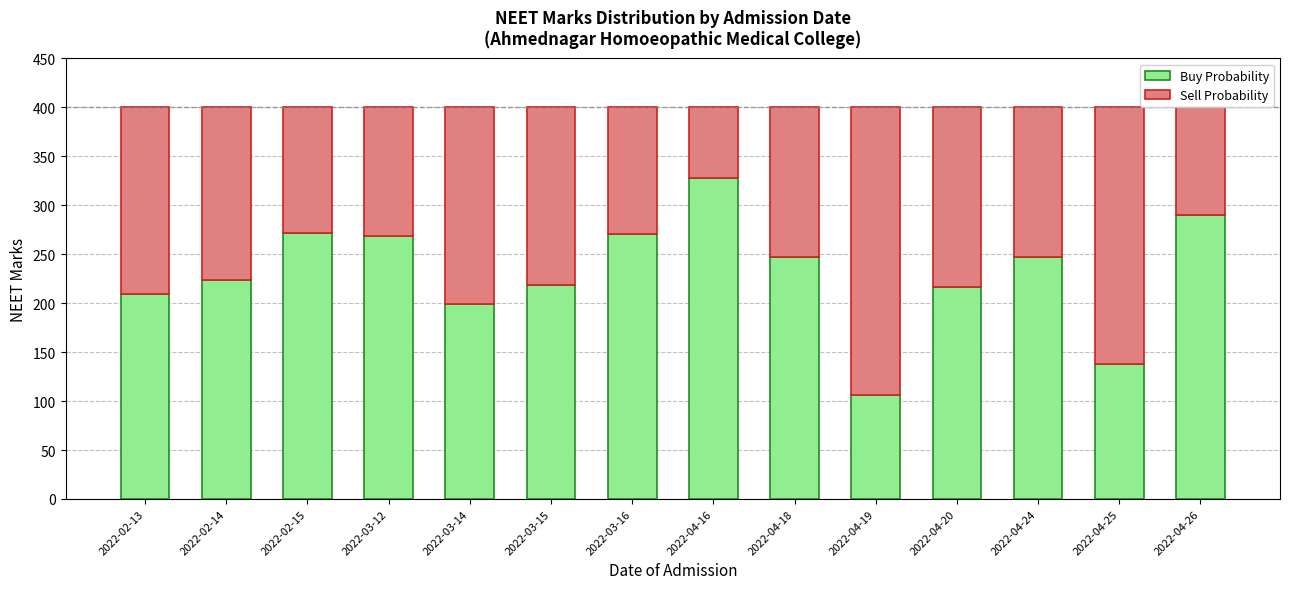

How many categories are shown in the chart?

14